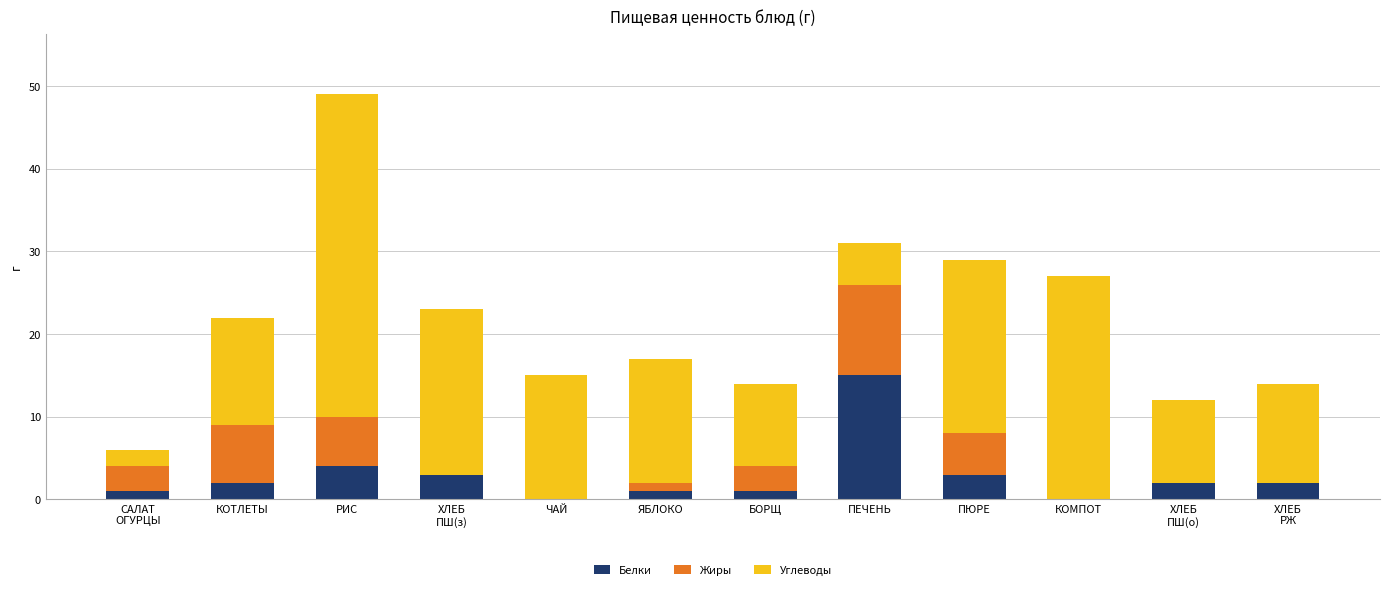

True or false: Белки has a value of 4 at РИС.

True